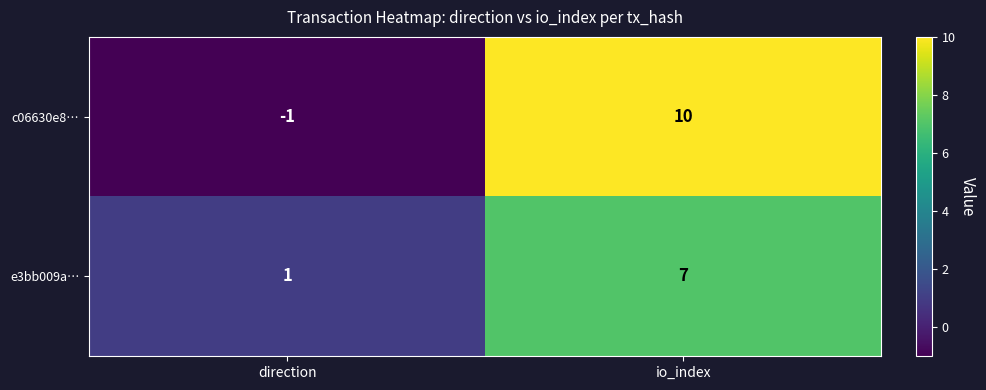

How many categories are shown in the chart?

2